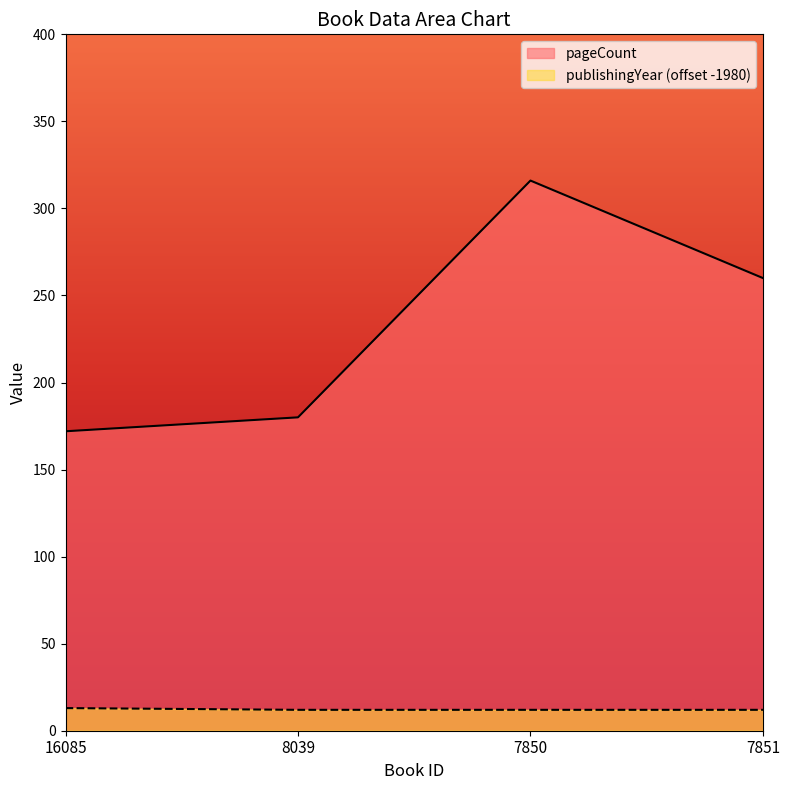

Count the publishingYear values in the range 12 to 13.

4